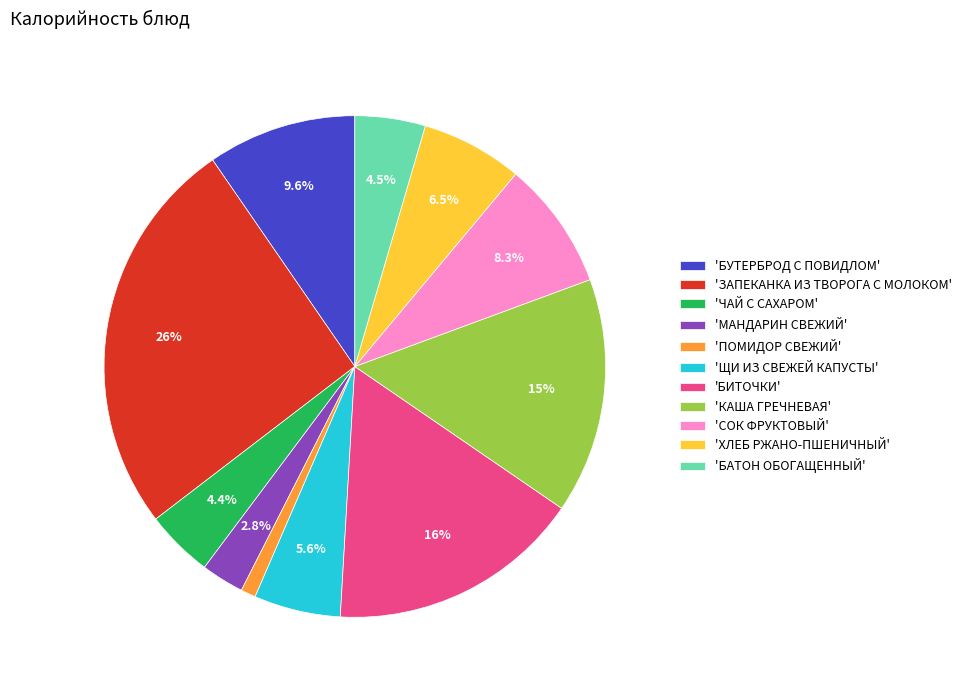

Combined, do 'ЧАЙ С САХАРОМ' and 'МАНДАРИН СВЕЖИЙ' account for over 50%?

No